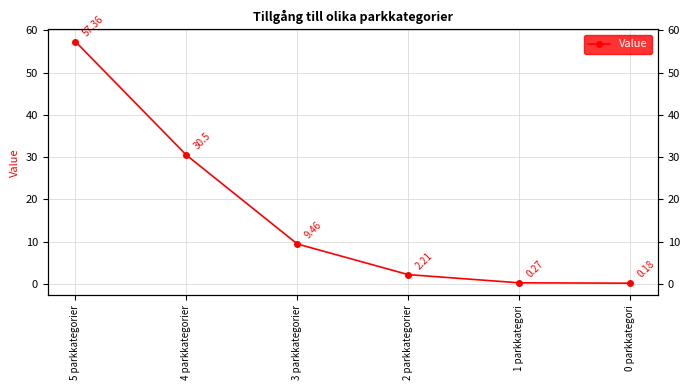

List the labels in order of value, smallest first.

0 parkkategori, 1 parkkategori, 2 parkkategorier, 3 parkkategorier, 4 parkkategorier, 5 parkkategorier